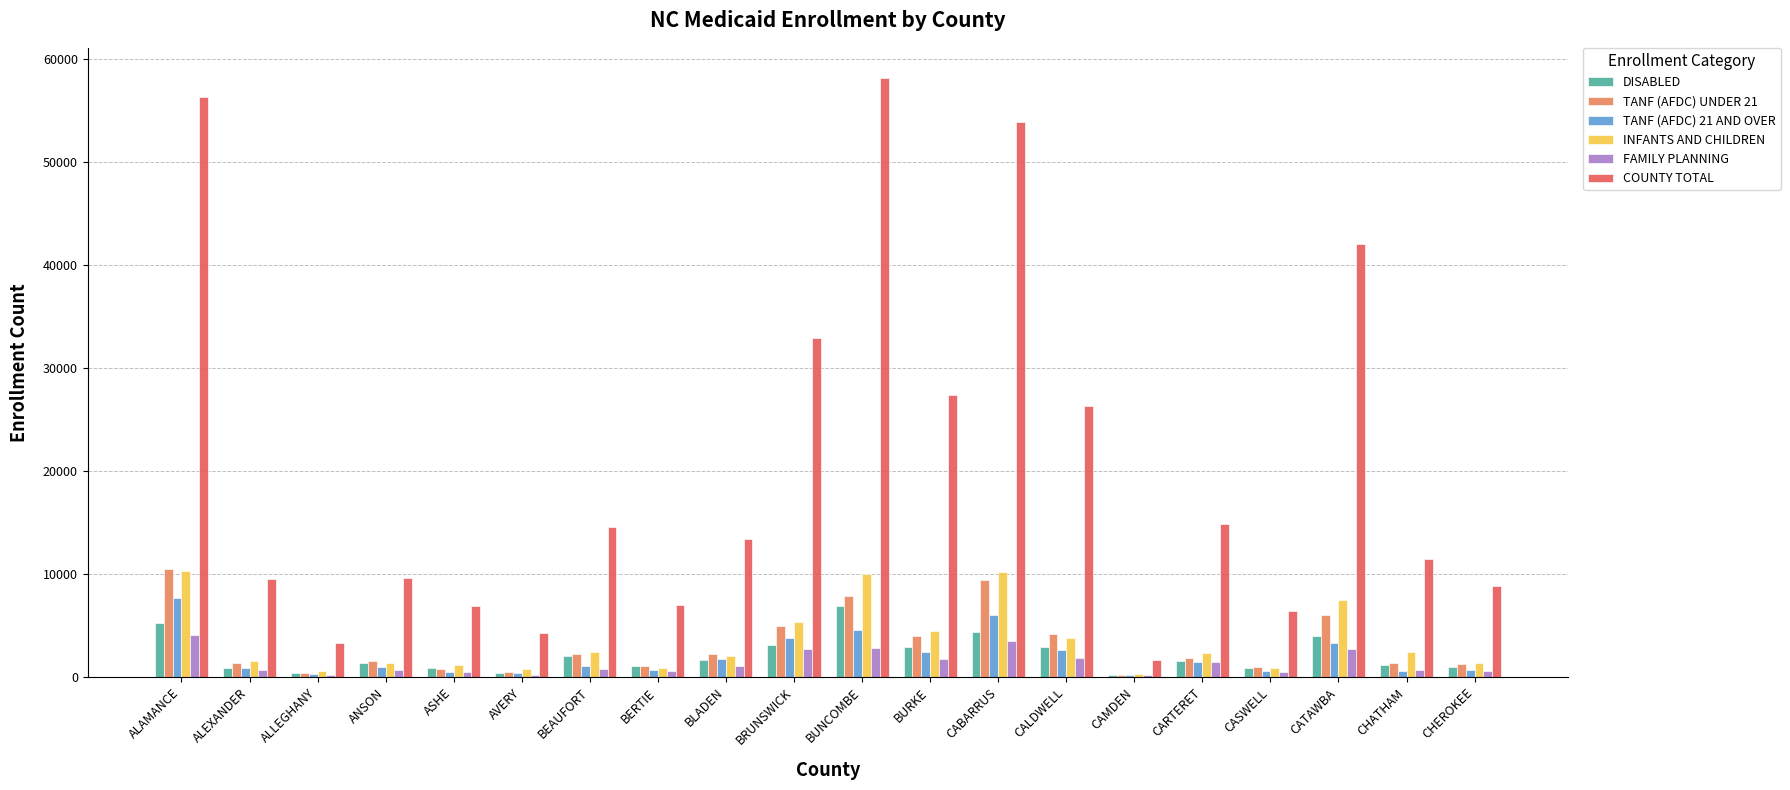

Which series changed the most between ANSON and BURKE?

COUNTY TOTAL